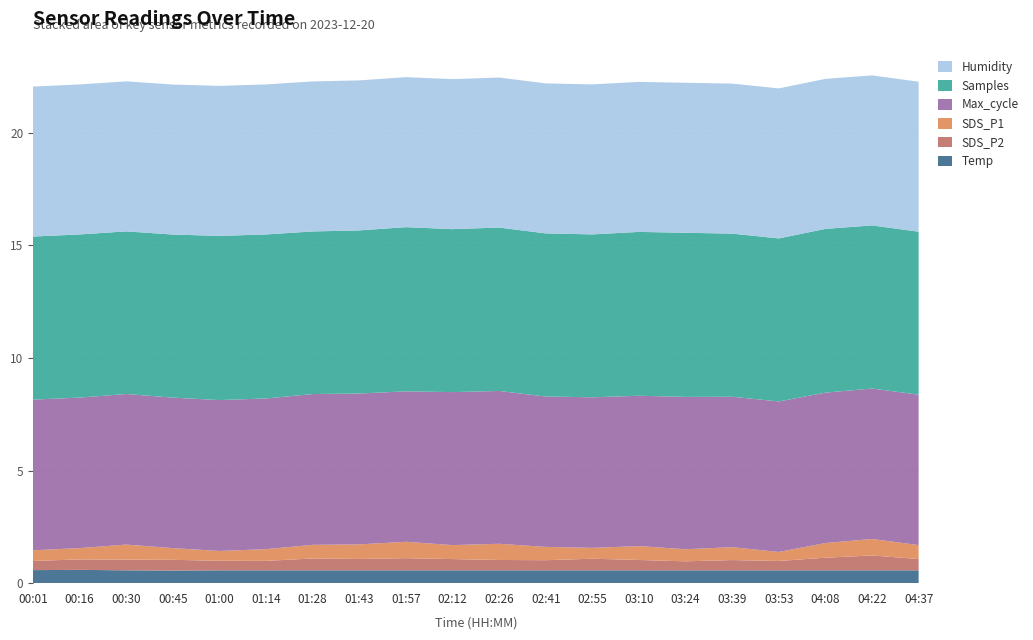

What is the total value across all series at 04:22?

22.5